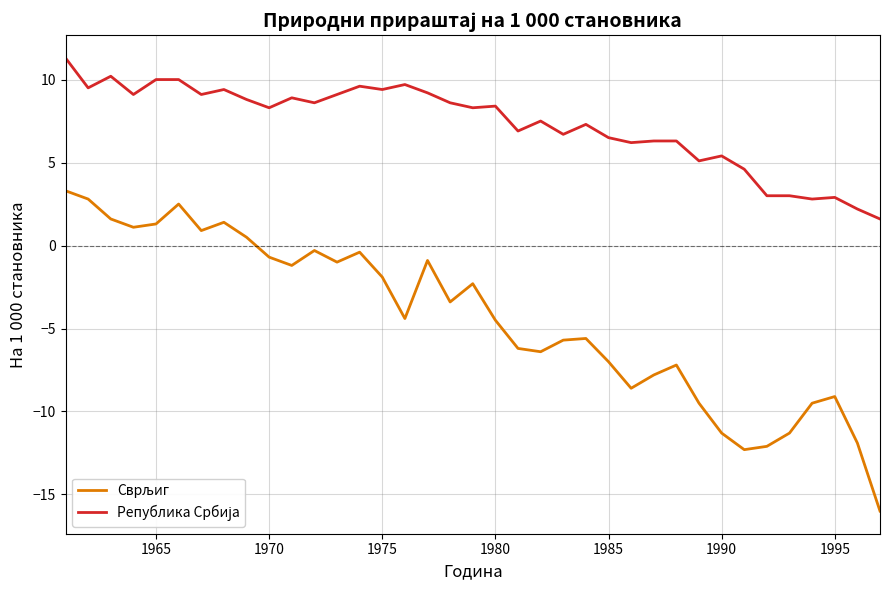

What is the minimum value shown in the chart?

-16.0